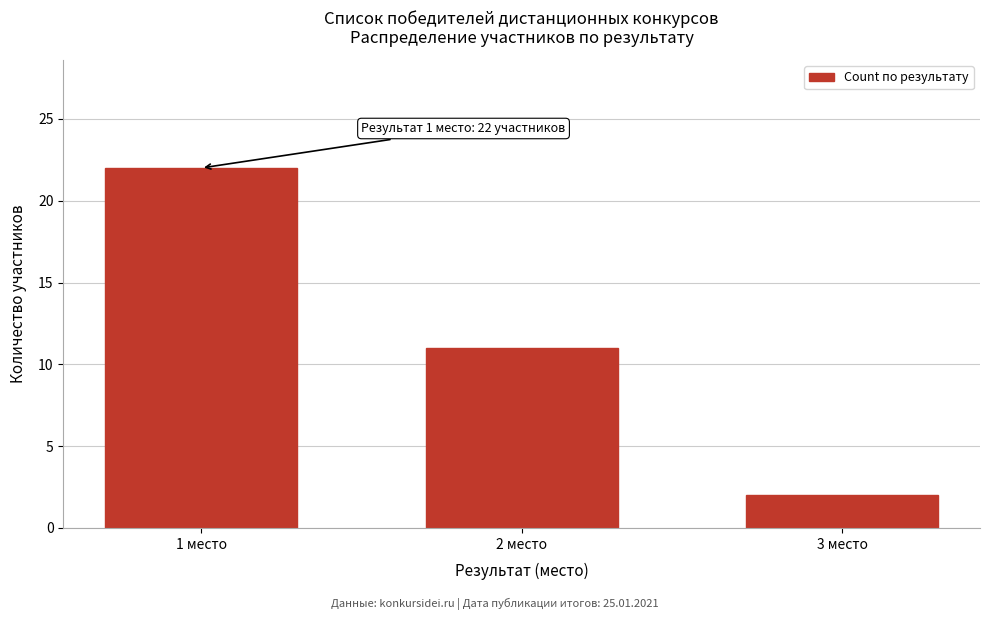

Reading right to left, transcribe all the data shown in this chart.

3 место=2	2 место=11	1 место=22